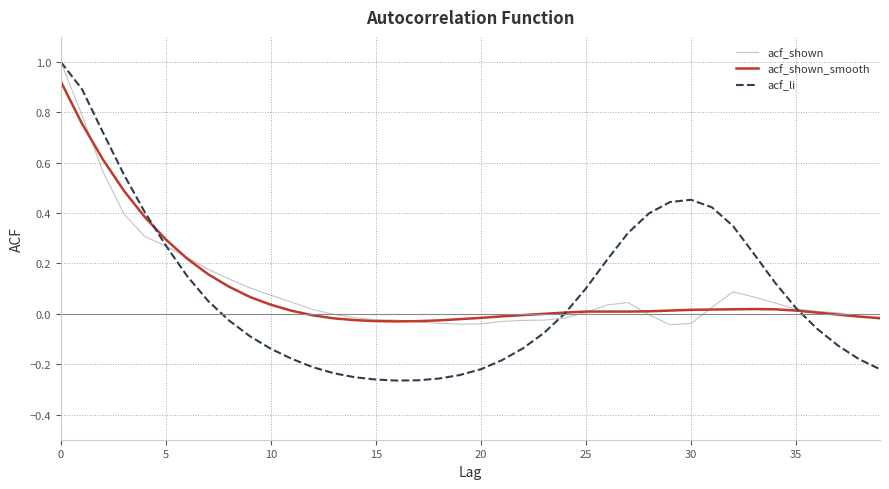

Which series has the widest spread of values?

acf_li